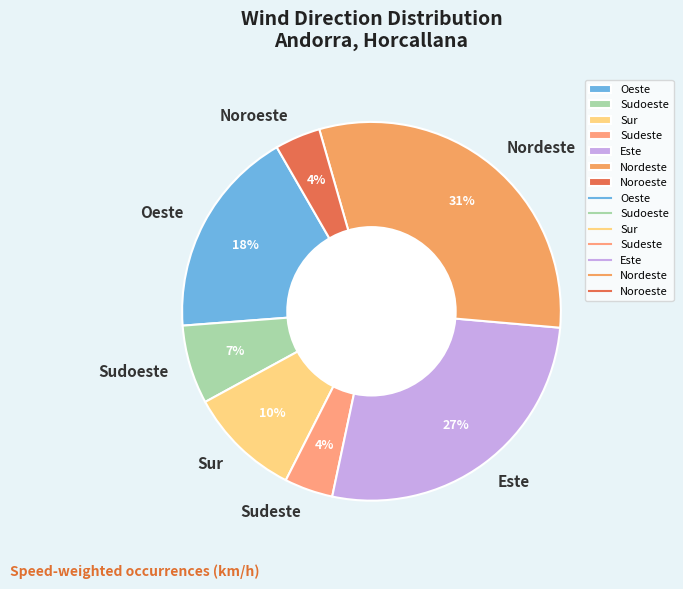

Which slice is the largest?

Nordeste